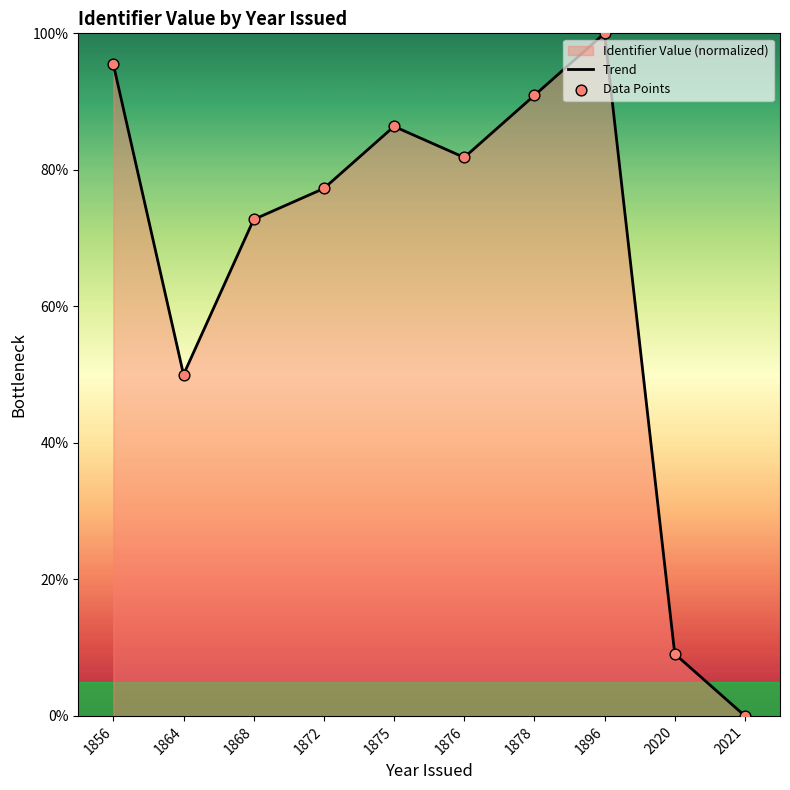

Which series has the widest spread of Y values?

Trend